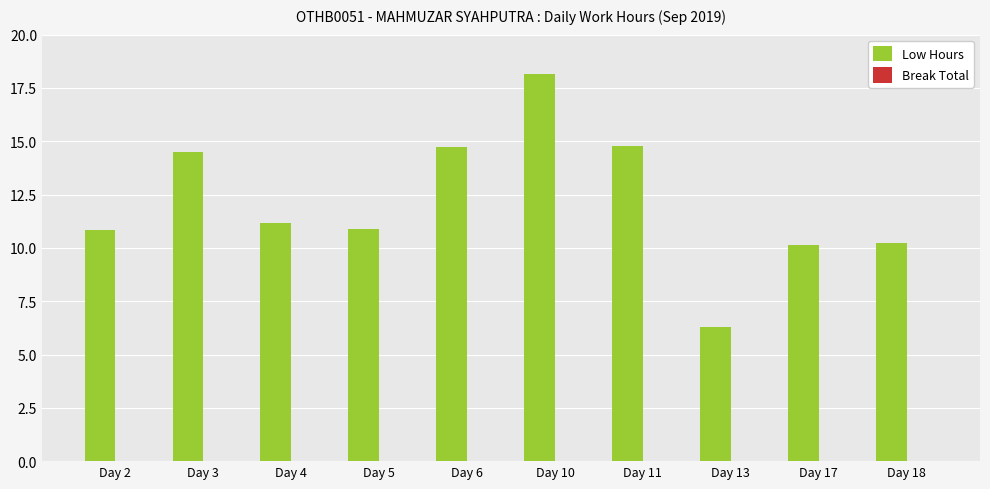

What is the greatest value displayed?

18.1